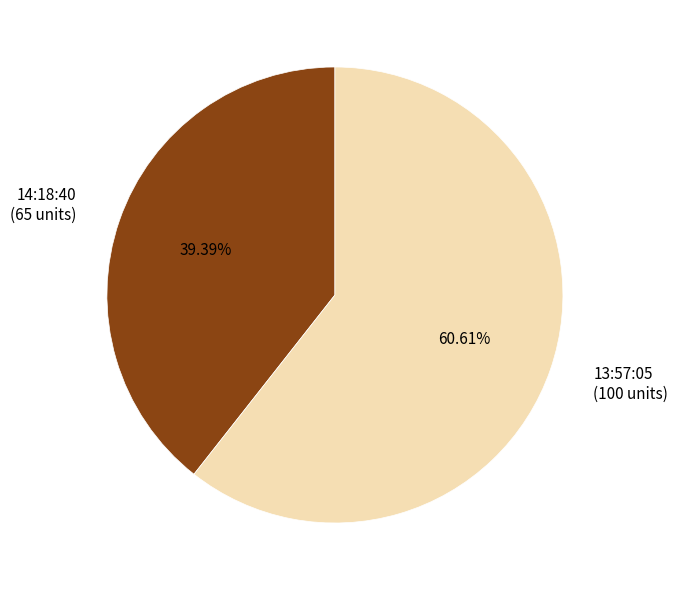

Between 13:57:05 (100 units) and 14:18:40 (65 units), which is larger?

13:57:05 (100 units)